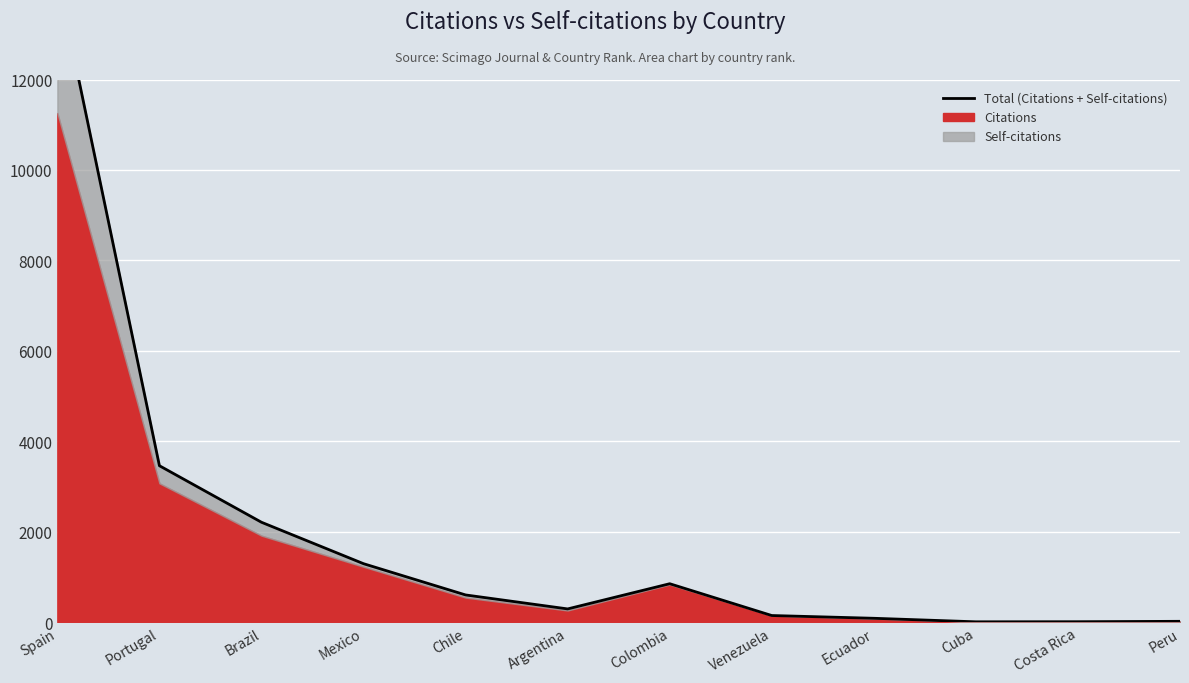

Rank the categories by value from highest to lowest.

Spain, Portugal, Brazil, Mexico, Colombia, Chile, Argentina, Venezuela, Ecuador, Peru, Costa Rica, Cuba